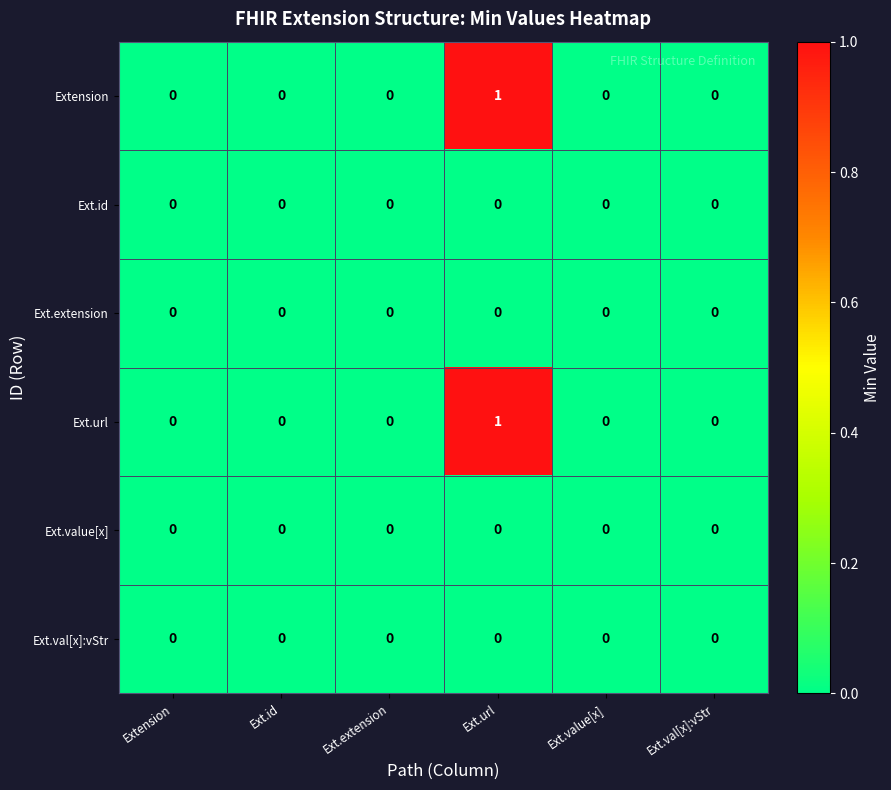

How many categories are shown in the chart?

6